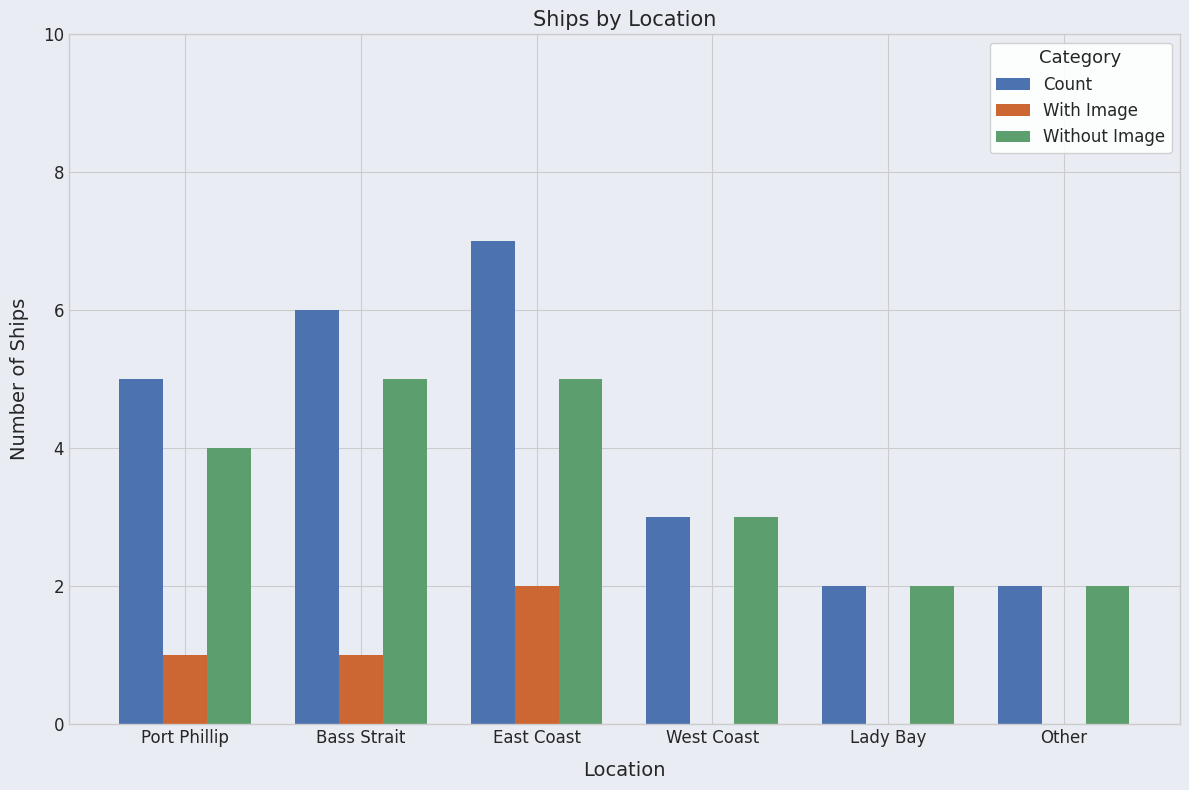

What is the total value across all series at West Coast?

6